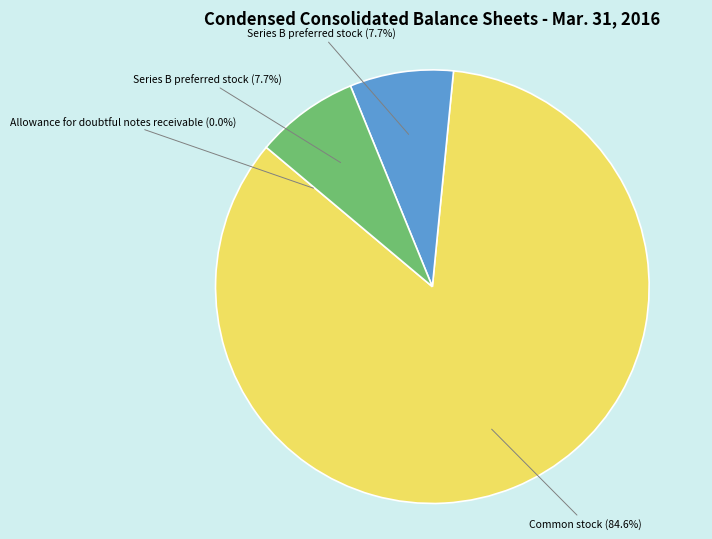

Does any single category account for the majority?

Yes